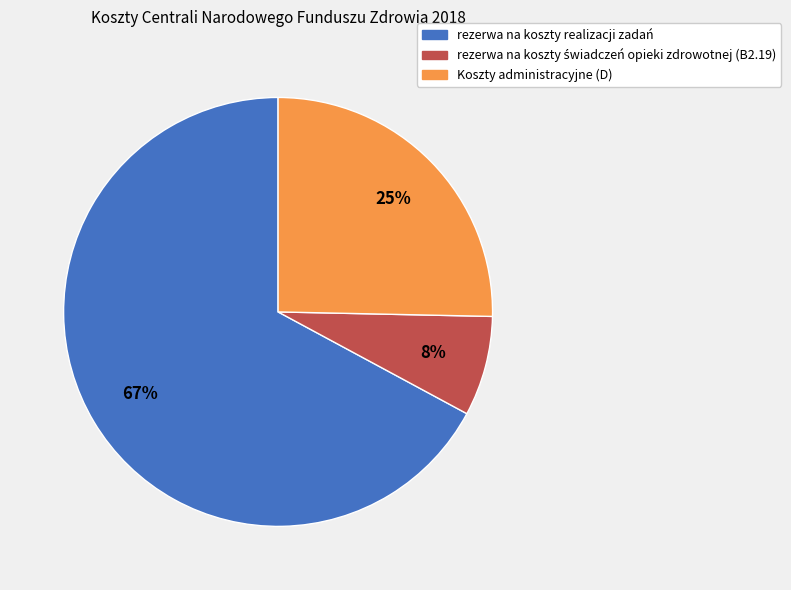

To the nearest percent, what is the average slice percentage?

33%